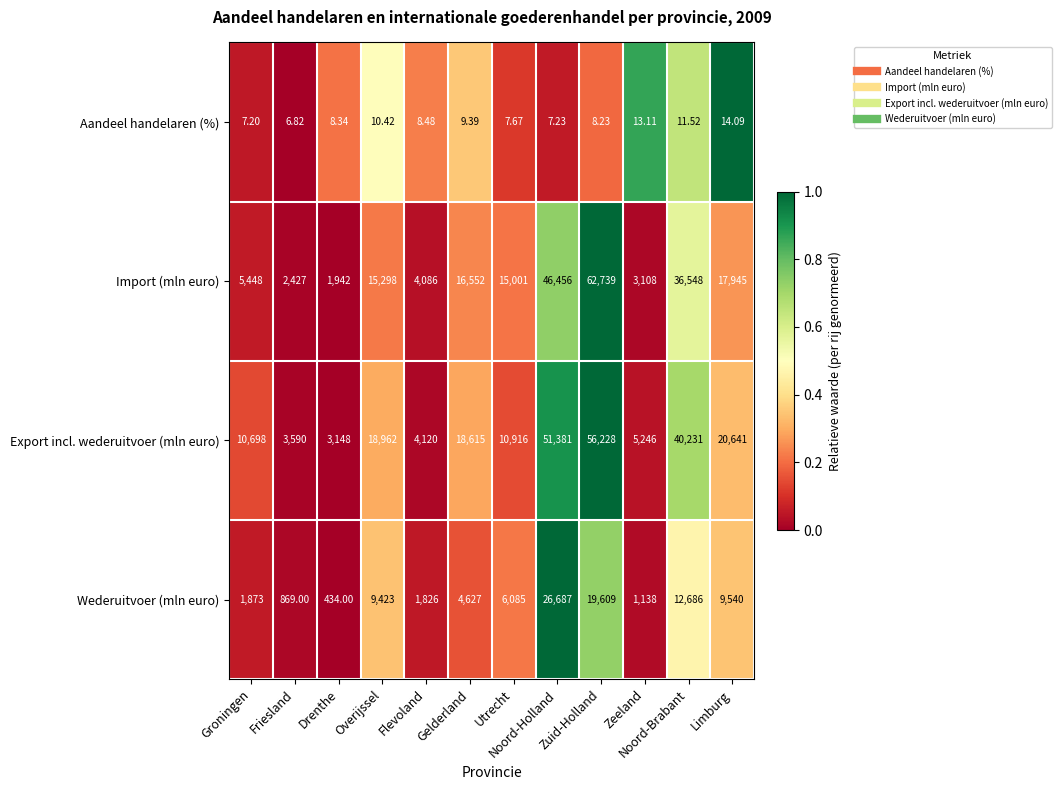

Which series has the largest total across all categories?

Export incl. wederuitvoer (mln euro)